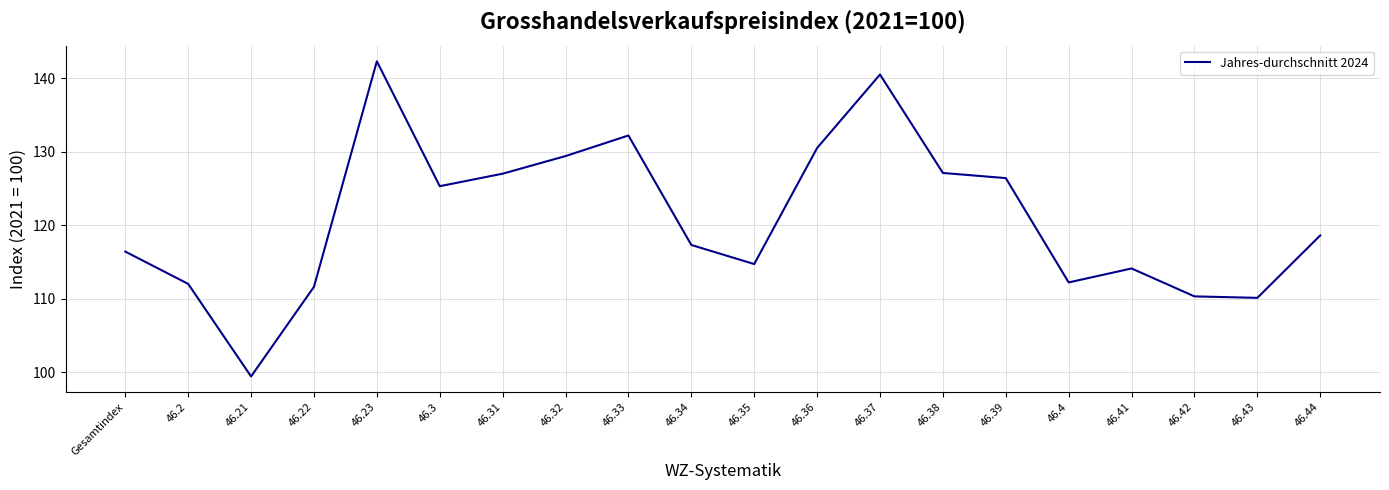

What position from the left is 46.4?

16